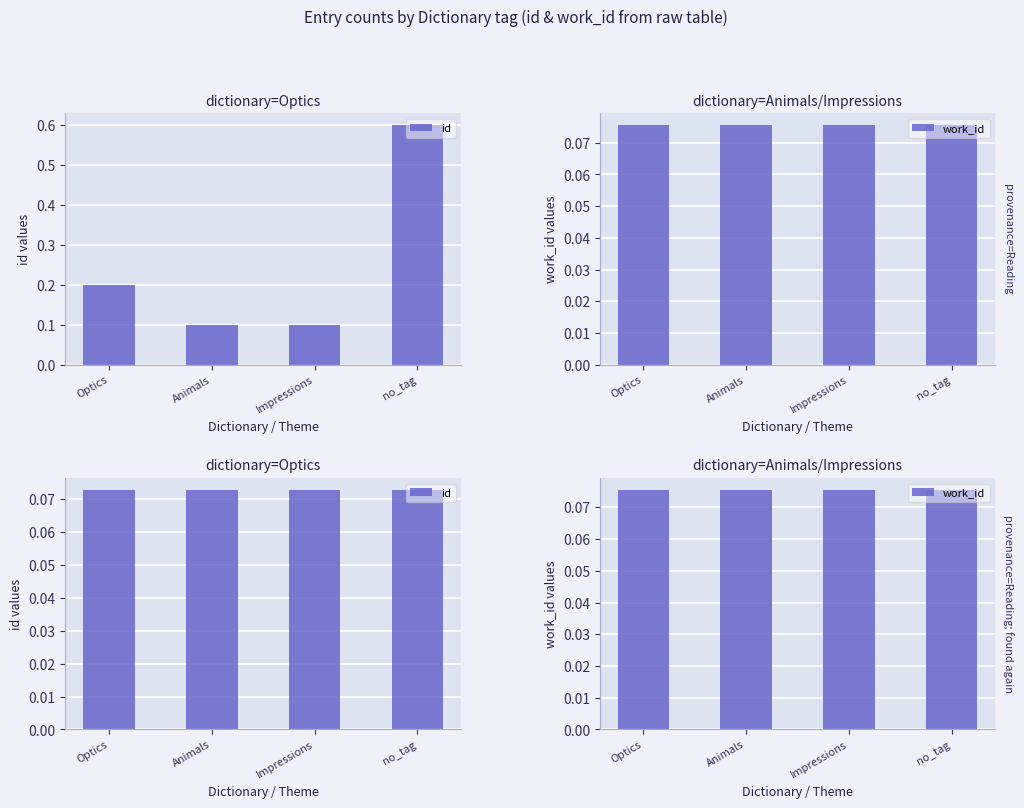

At no_tag, list the series in order from smallest to largest.

id, work_id